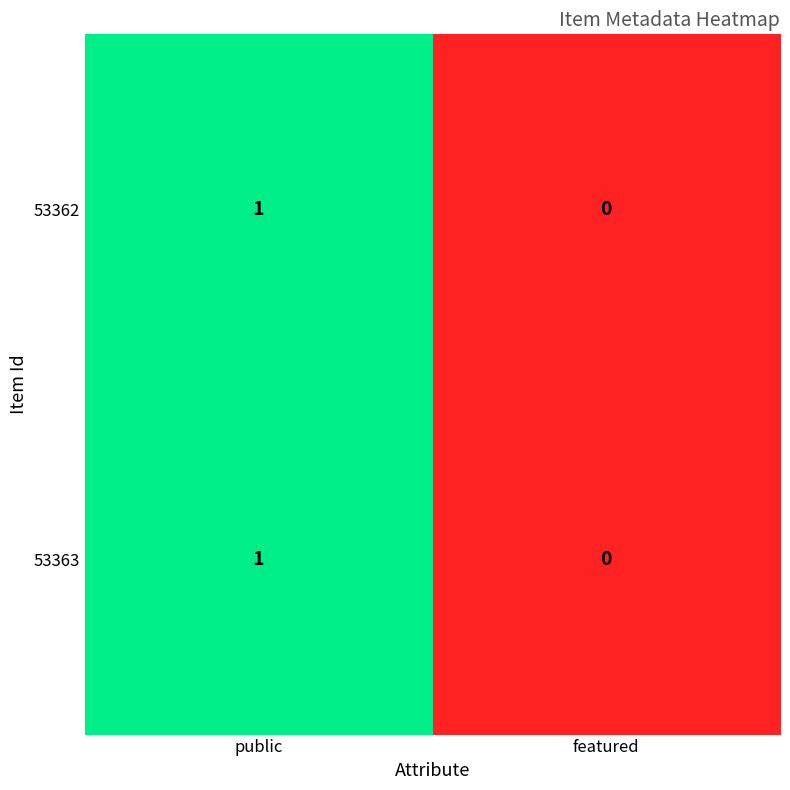

At which label is 53362 closest to 0?

featured